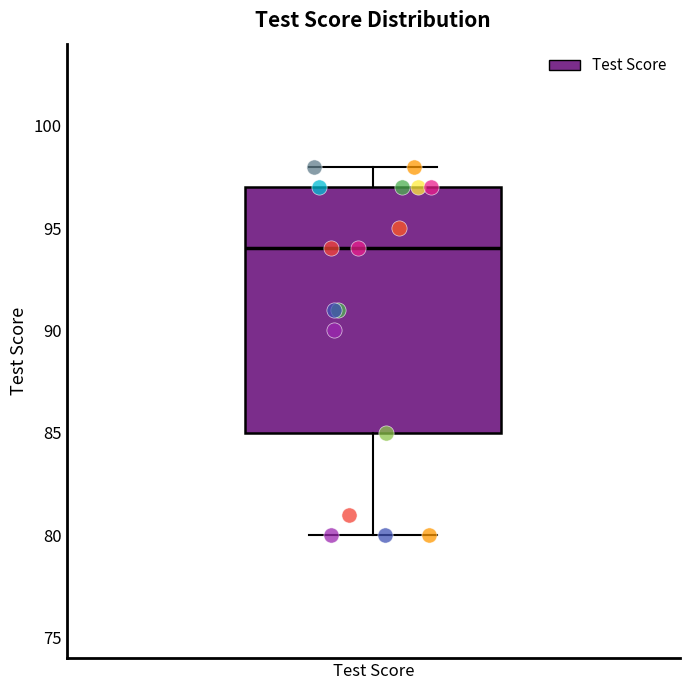

Read this box plot against the y-axis: the position of the median line, the range covered by the box, and the ends of both whiskers. The values are not printed on the chart, so give them approximately, as read against the axis.

median 94, box 85 to 97, whiskers 80 to 98